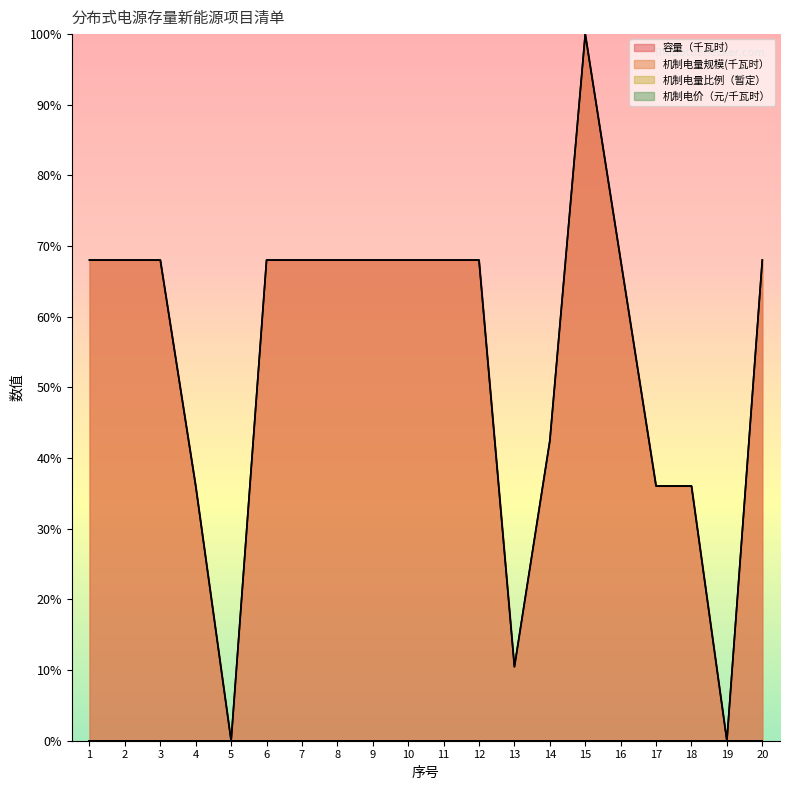

True or false: 容量（千瓦时） has a value of 1.1 at 2.

False